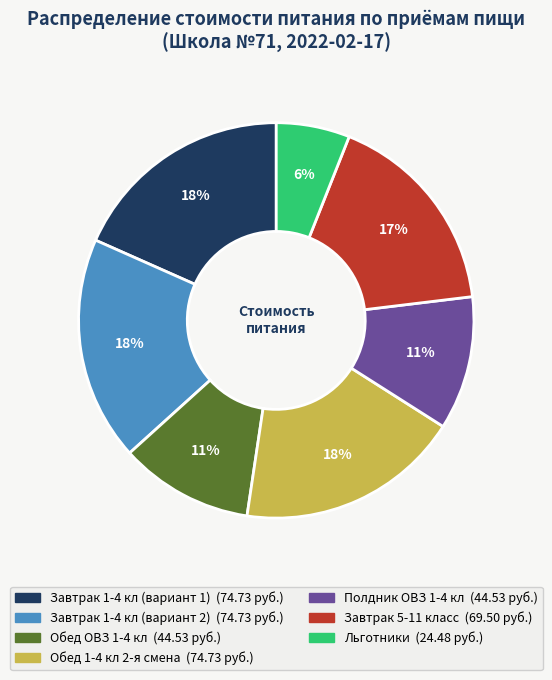

How many slices are in this pie chart?

7